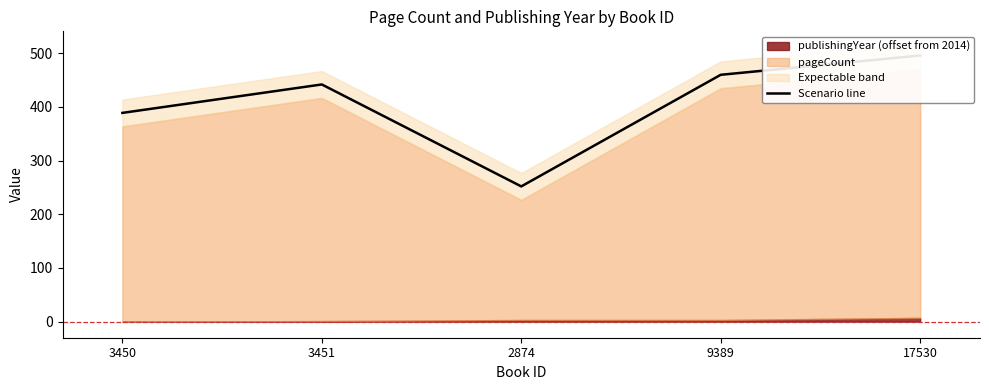

What is the difference between the second highest and second lowest values?

71